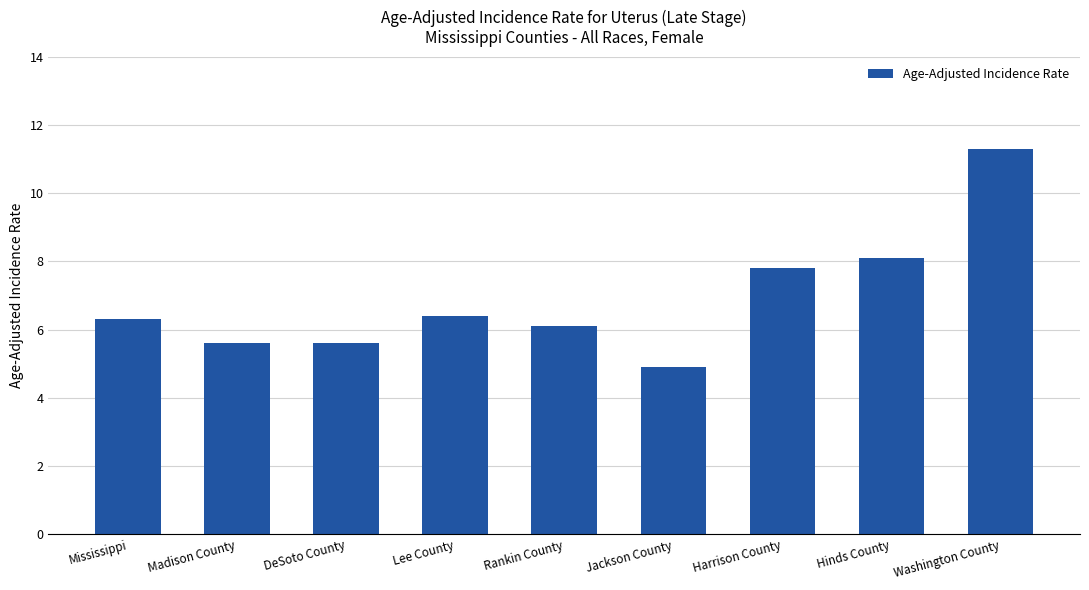

Between Rankin County and Madison County, which is larger?

Rankin County